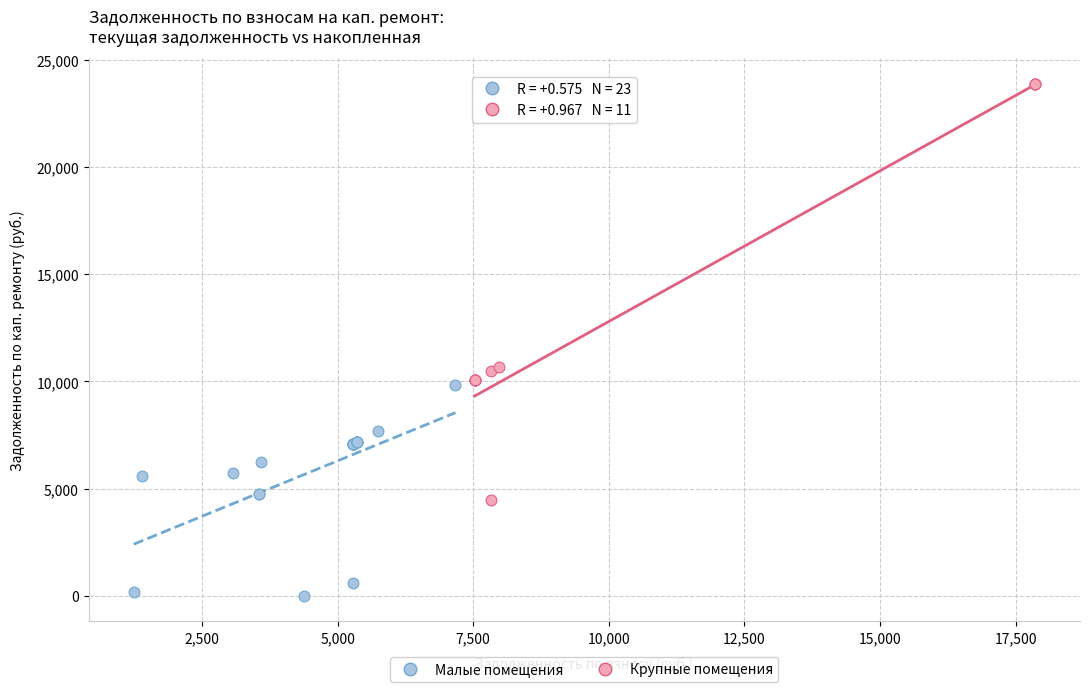

Which series has the largest Y range (max minus min)?

Крупные помещения